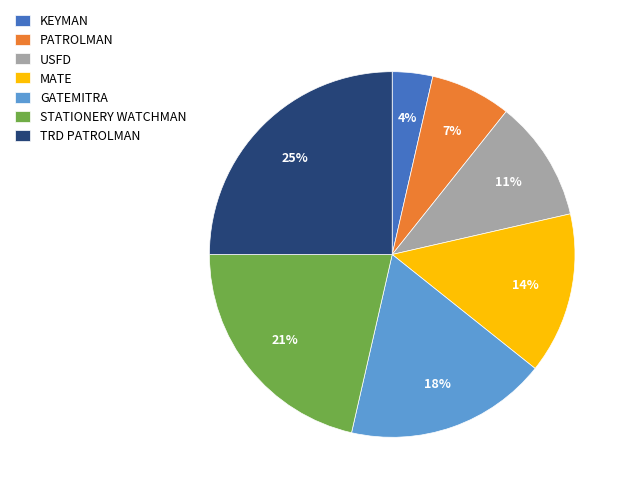

Which slice is the largest?

TRD PATROLMAN